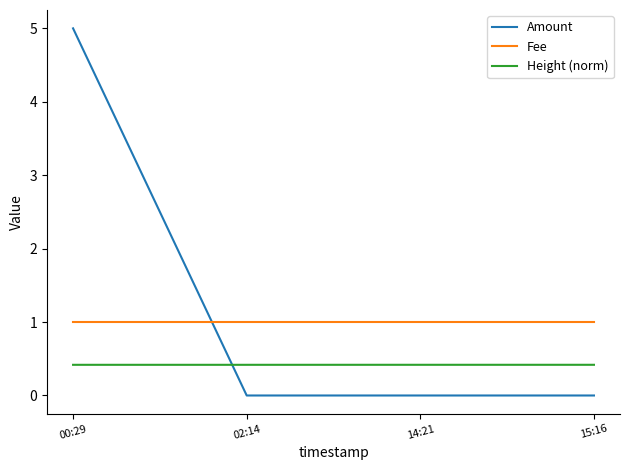

How many lines are shown in the chart?

3